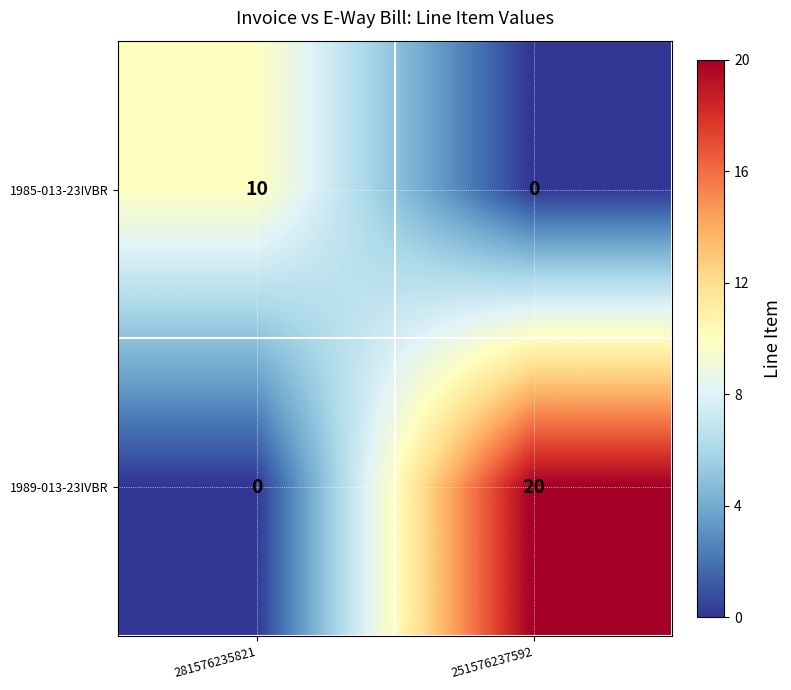

Which category has the lowest value in the 1985-013-23IVBR series?

251576237592